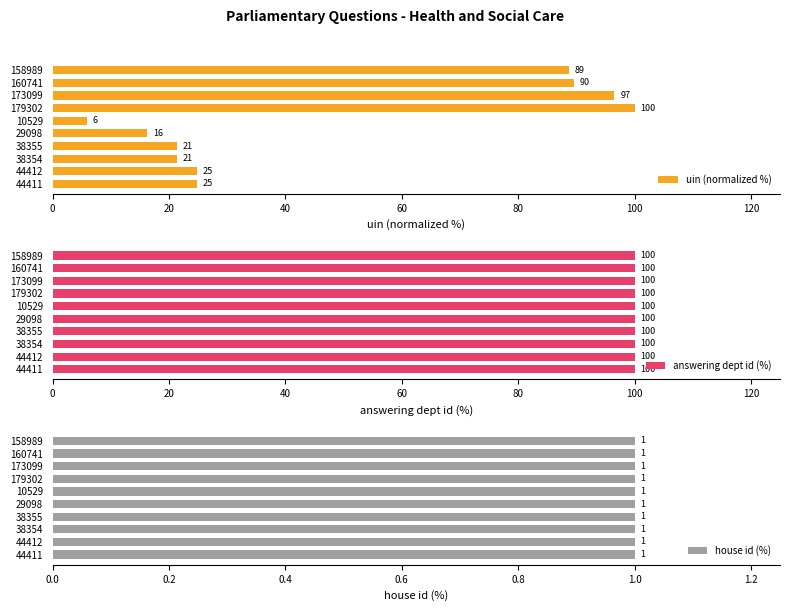

Count the number of categories in the chart.

10